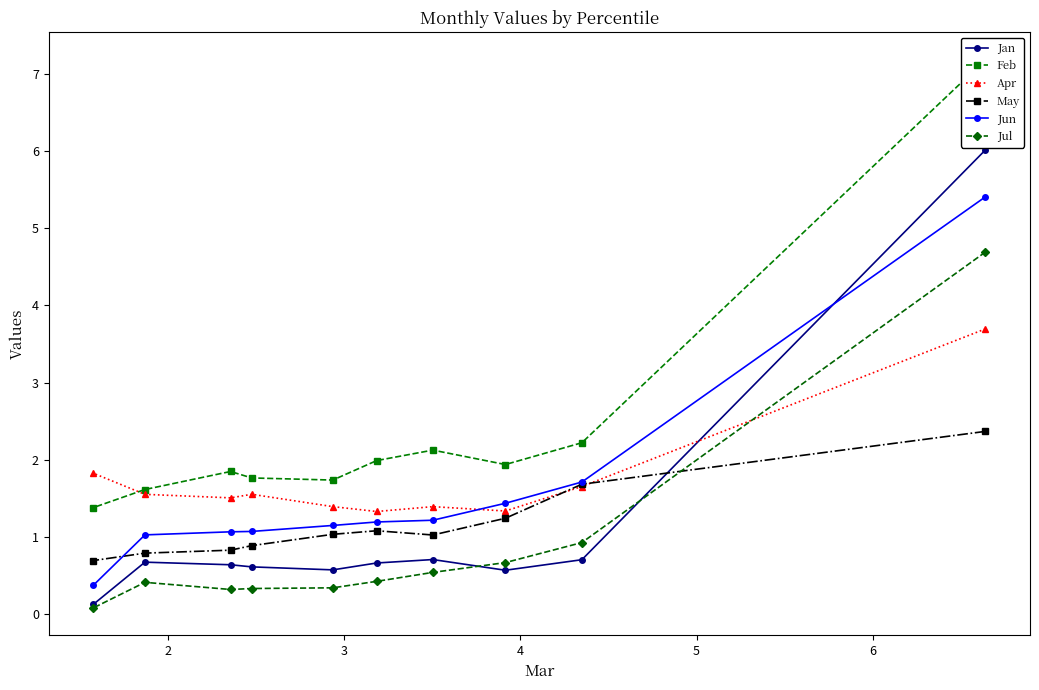

What is the value of the Jun point at the 9th from the left?

1.7